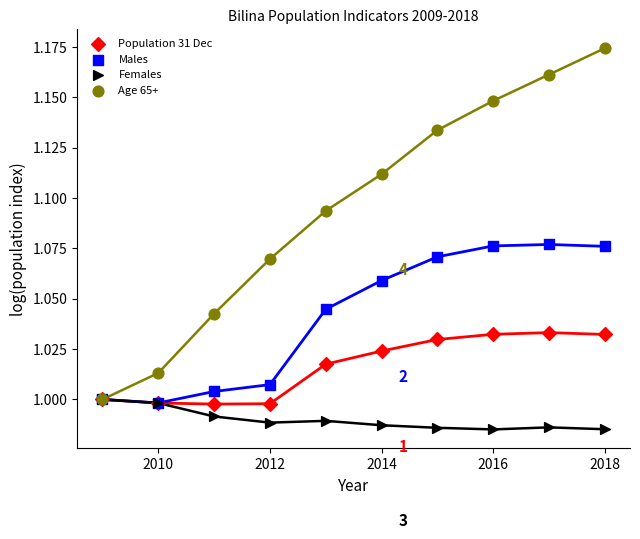

Which series reaches the maximum Y coordinate?

Age 65+